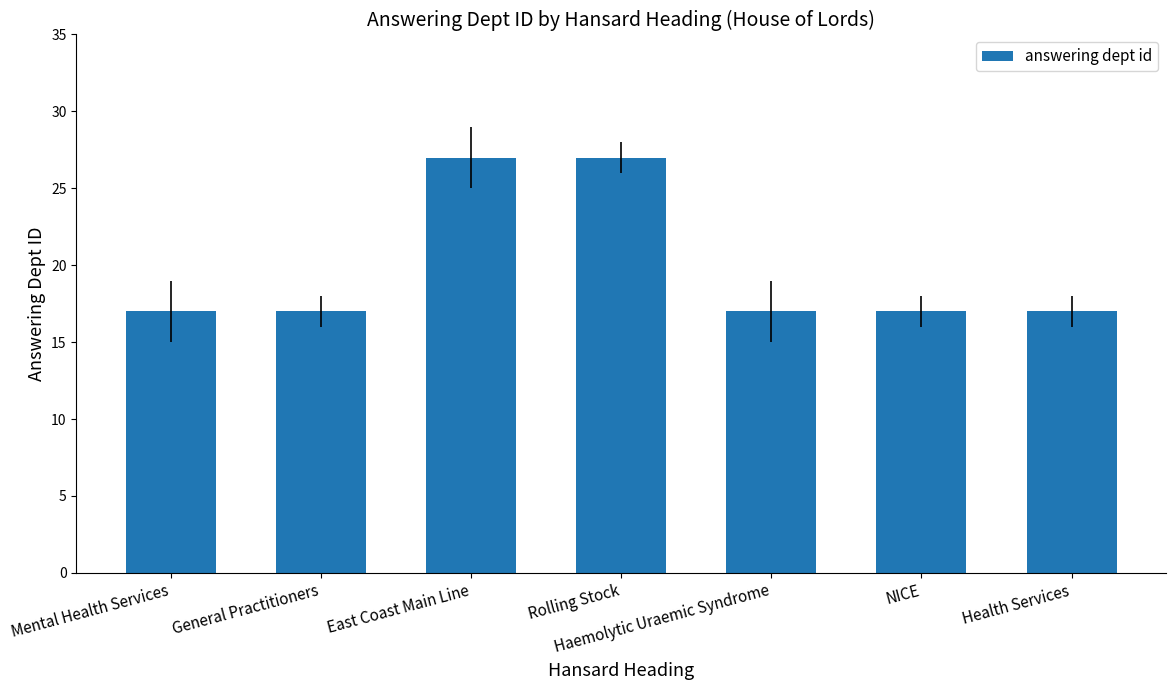

Reading right to left, what are all the values shown in this chart?

Health Services=17	NICE=17	Haemolytic Uraemic Syndrome=17	Rolling Stock=27	East Coast Main Line=27	General Practitioners=17	Mental Health Services=17